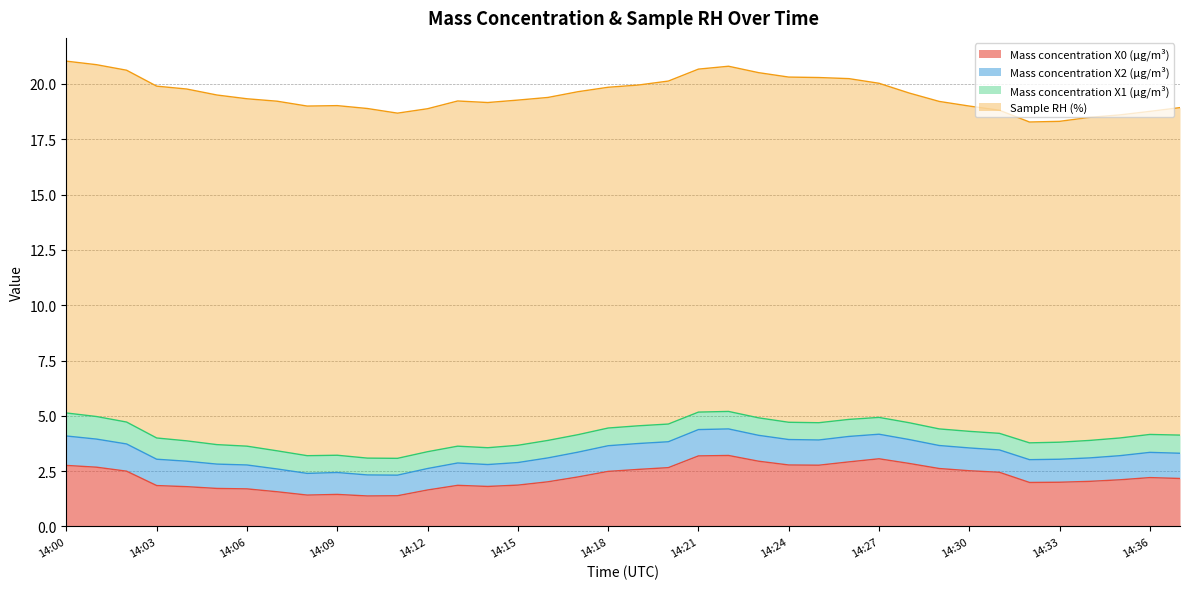

True or false: Sample RH (%) has a value of 15.6 at 14:11.

True